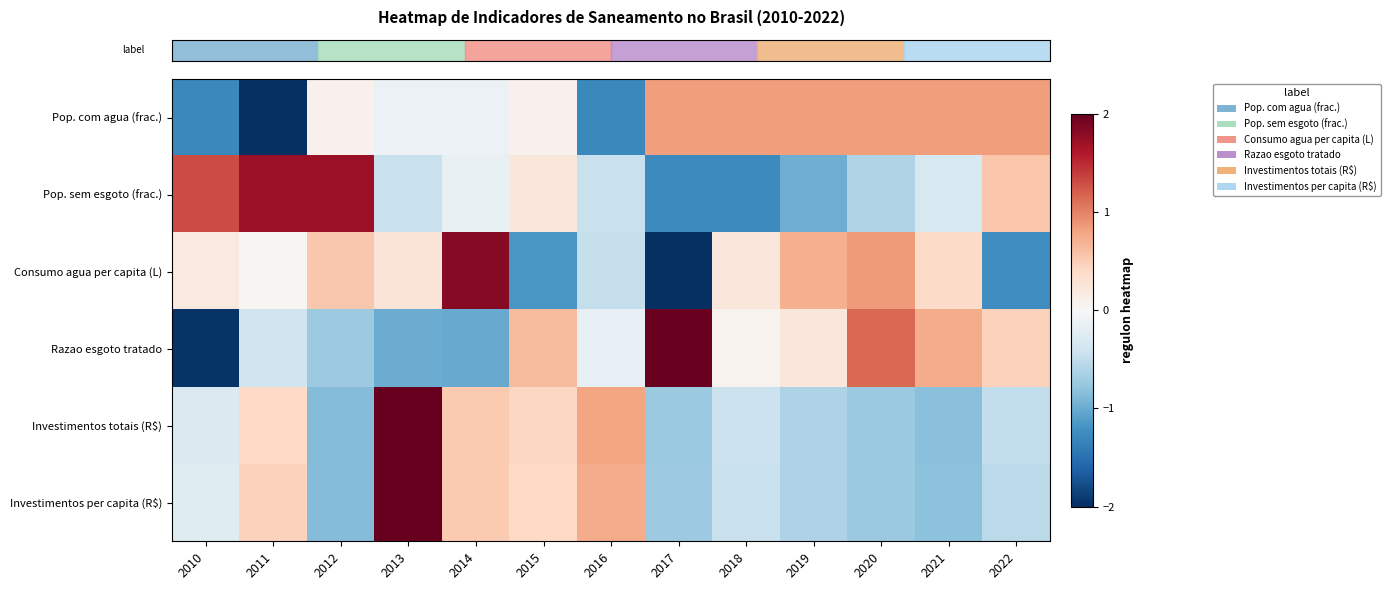

What is the maximum value shown in the chart?

2.9